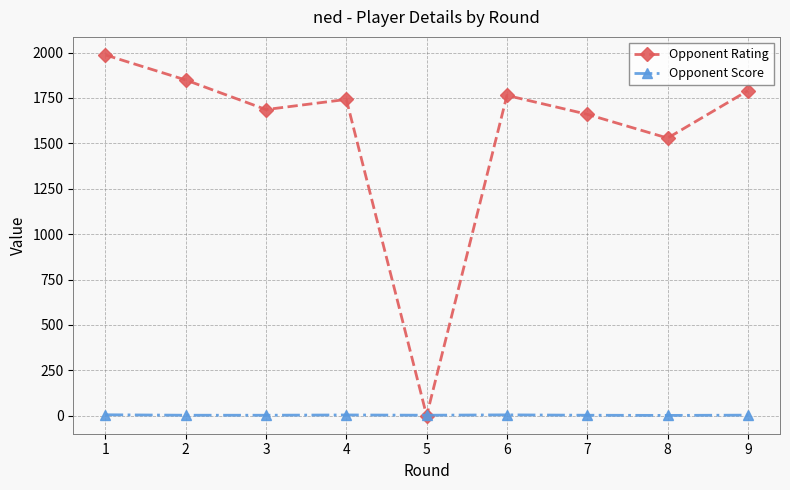

List the series in order of their peak value, lowest first.

Opponent Score, Opponent Rating